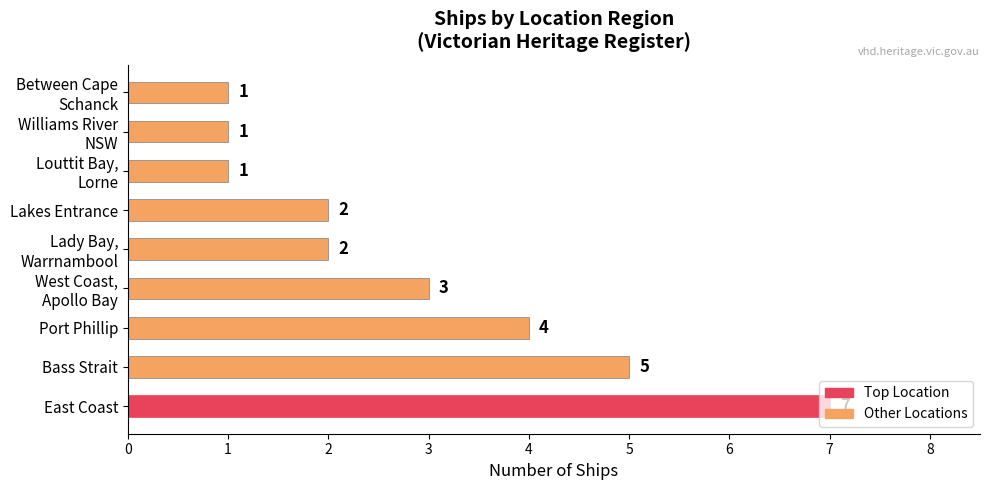

Where is the data nearest to the value 4?

Port Phillip